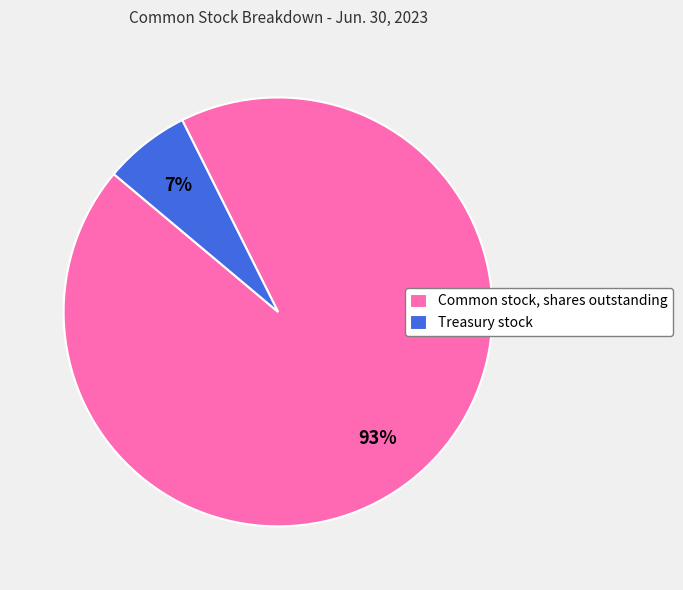

True or false: Treasury stock accounts for 15% of the total.

False